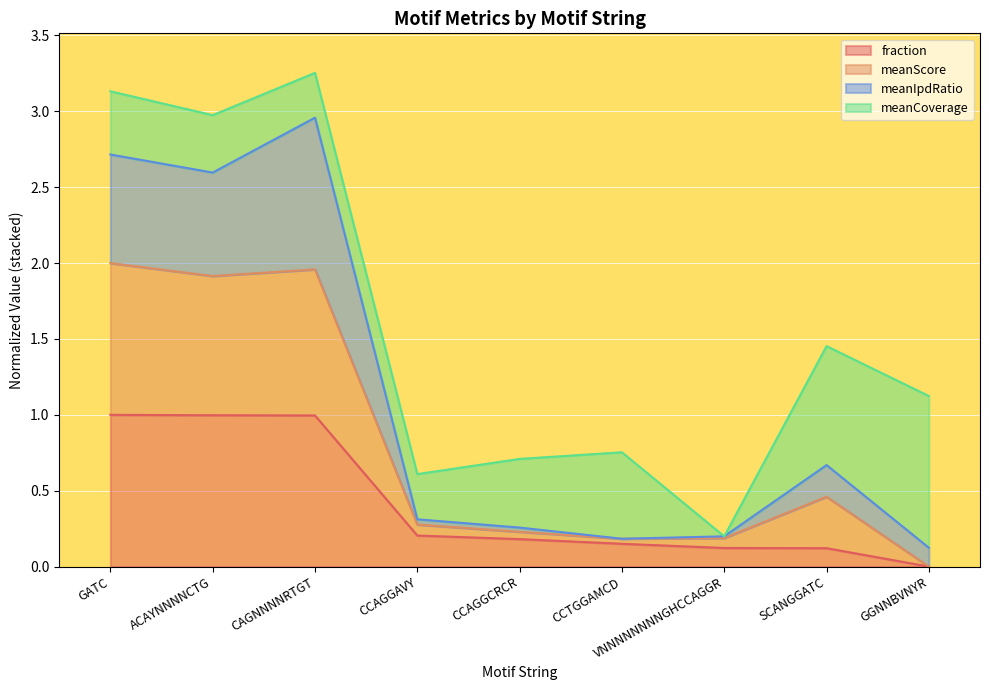

Between GATC and SCANGGATC, which is larger?

GATC